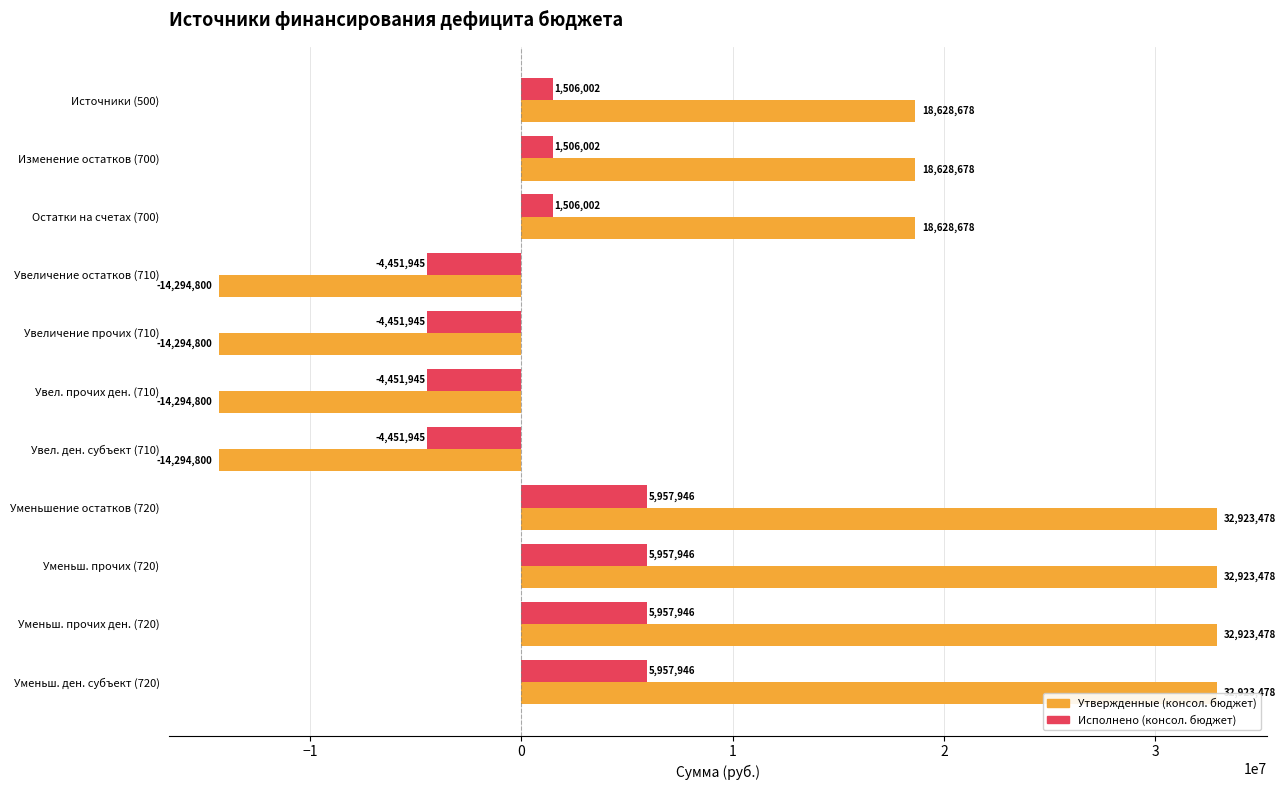

At which category does the chart reach its peak across all series?

Уменьшение остатков (720)